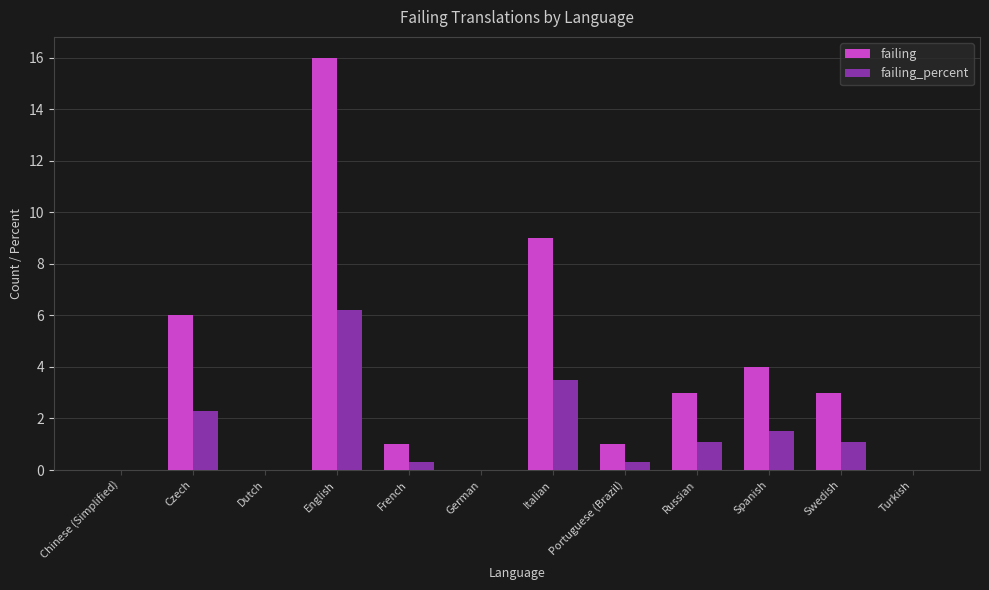

How many distinct data groups are displayed?

2